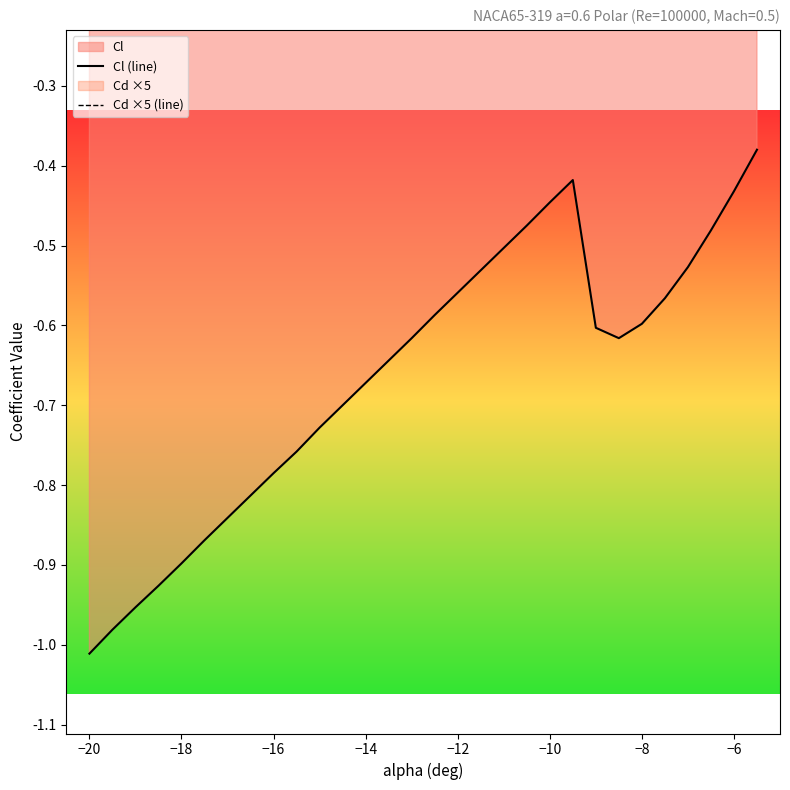

The Cl (line) series shows -0.2 at −12. True or false?

False